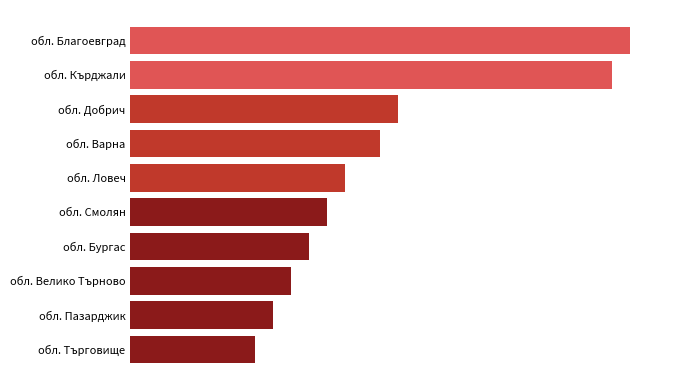

Rank the categories by value from highest to lowest.

обл. Благоевград, обл. Кърджали, обл. Добрич, обл. Варна, обл. Ловеч, обл. Смолян, обл. Бургас, обл. Велико Търново, обл. Пазарджик, обл. Търговище